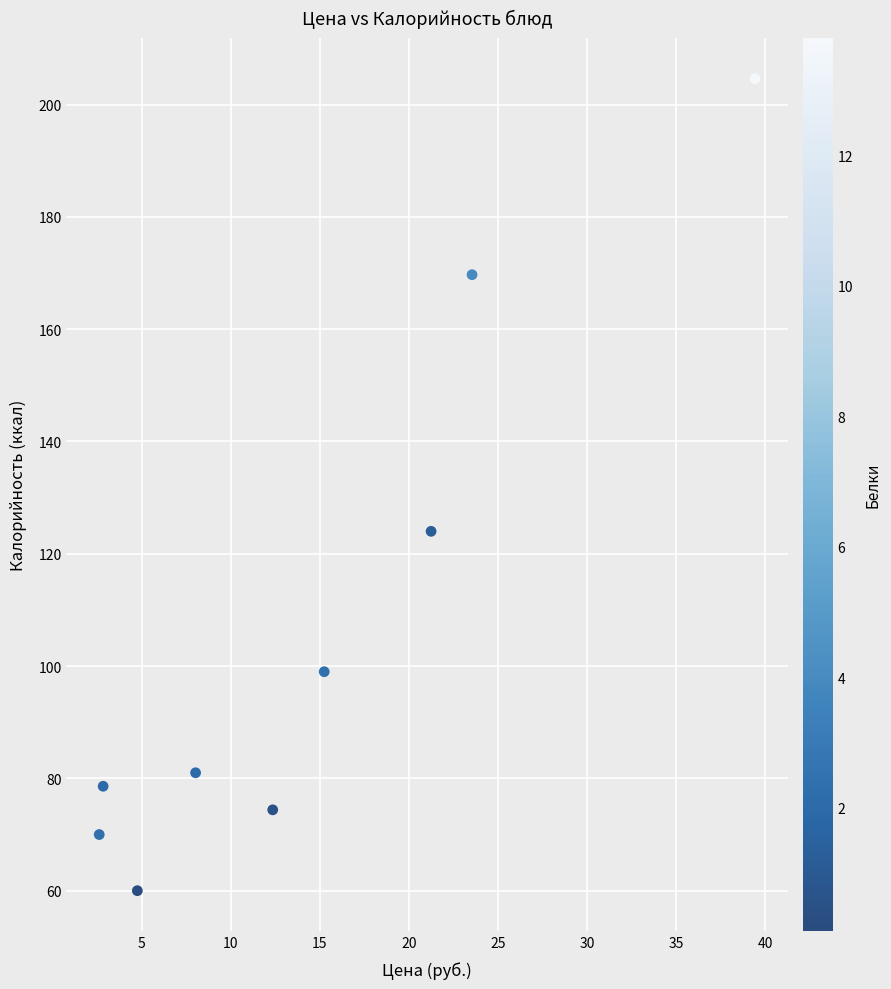

What is the average Y value?

106.8